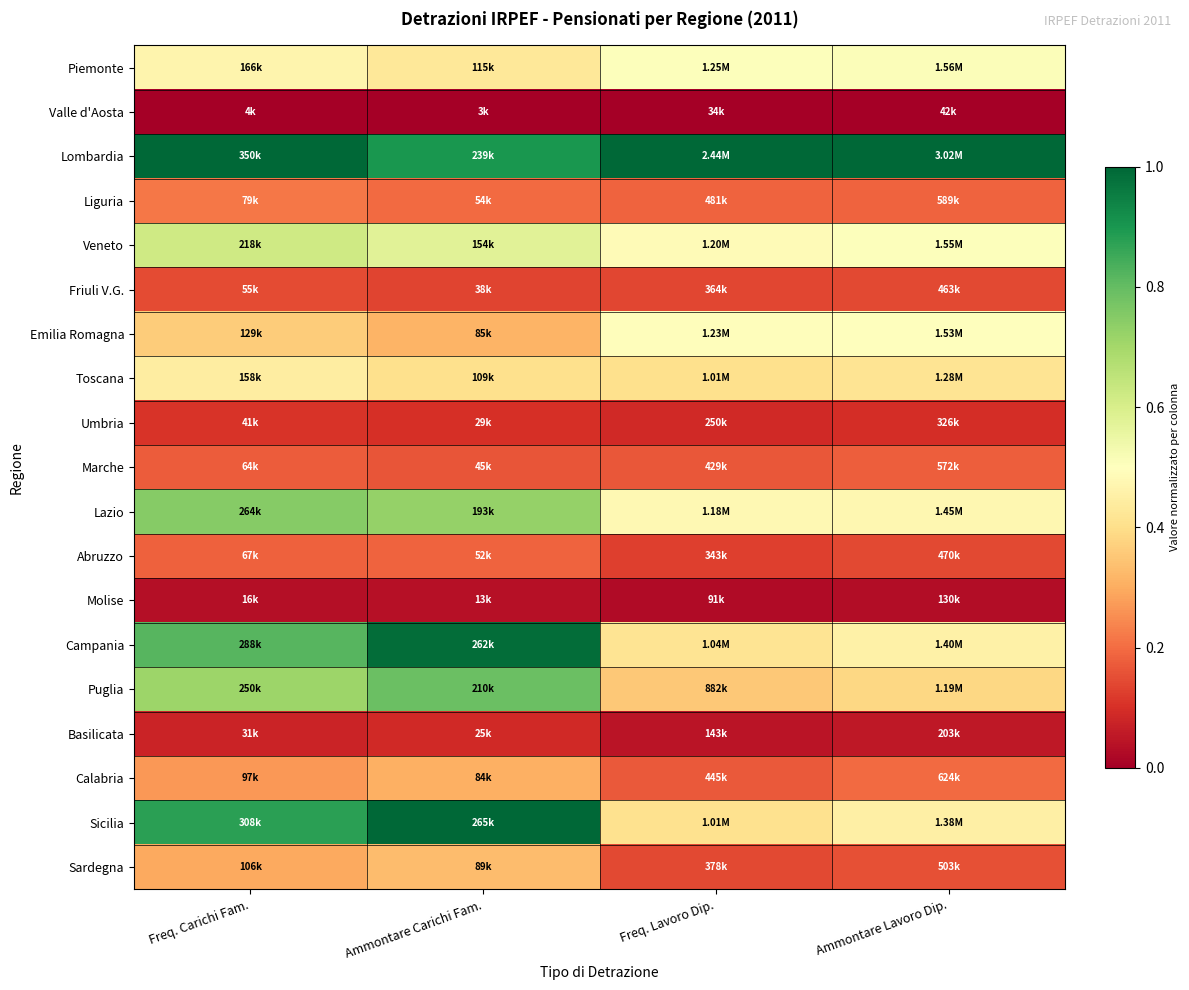

Reading right to left, what are all the values shown in this chart?

Piemonte: Ammontare Lavoro Dip.=0.5	Freq. Lavoro Dip.=0.5	Ammontare Carichi Fam.=0.4	Freq. Carichi Fam.=0.5
Valle d'Aosta: Ammontare Lavoro Dip.=0.0	Freq. Lavoro Dip.=0.0	Ammontare Carichi Fam.=0.0	Freq. Carichi Fam.=0.0
Lombardia: Ammontare Lavoro Dip.=1.0	Freq. Lavoro Dip.=1.0	Ammontare Carichi Fam.=0.9	Freq. Carichi Fam.=1.0
Liguria: Ammontare Lavoro Dip.=0.2	Freq. Lavoro Dip.=0.2	Ammontare Carichi Fam.=0.2	Freq. Carichi Fam.=0.2
Veneto: Ammontare Lavoro Dip.=0.5	Freq. Lavoro Dip.=0.5	Ammontare Carichi Fam.=0.6	Freq. Carichi Fam.=0.6
Friuli V.G.: Ammontare Lavoro Dip.=0.1	Freq. Lavoro Dip.=0.1	Ammontare Carichi Fam.=0.1	Freq. Carichi Fam.=0.1
Emilia Romagna: Ammontare Lavoro Dip.=0.5	Freq. Lavoro Dip.=0.5	Ammontare Carichi Fam.=0.3	Freq. Carichi Fam.=0.4
Toscana: Ammontare Lavoro Dip.=0.4	Freq. Lavoro Dip.=0.4	Ammontare Carichi Fam.=0.4	Freq. Carichi Fam.=0.4
Umbria: Ammontare Lavoro Dip.=0.1	Freq. Lavoro Dip.=0.1	Ammontare Carichi Fam.=0.1	Freq. Carichi Fam.=0.1
Marche: Ammontare Lavoro Dip.=0.2	Freq. Lavoro Dip.=0.2	Ammontare Carichi Fam.=0.2	Freq. Carichi Fam.=0.2
Lazio: Ammontare Lavoro Dip.=0.5	Freq. Lavoro Dip.=0.5	Ammontare Carichi Fam.=0.7	Freq. Carichi Fam.=0.7
Abruzzo: Ammontare Lavoro Dip.=0.1	Freq. Lavoro Dip.=0.1	Ammontare Carichi Fam.=0.2	Freq. Carichi Fam.=0.2
Molise: Ammontare Lavoro Dip.=0.0	Freq. Lavoro Dip.=0.0	Ammontare Carichi Fam.=0.0	Freq. Carichi Fam.=0.0
Campania: Ammontare Lavoro Dip.=0.5	Freq. Lavoro Dip.=0.4	Ammontare Carichi Fam.=1.0	Freq. Carichi Fam.=0.8
Puglia: Ammontare Lavoro Dip.=0.4	Freq. Lavoro Dip.=0.4	Ammontare Carichi Fam.=0.8	Freq. Carichi Fam.=0.7
Basilicata: Ammontare Lavoro Dip.=0.1	Freq. Lavoro Dip.=0.0	Ammontare Carichi Fam.=0.1	Freq. Carichi Fam.=0.1
Calabria: Ammontare Lavoro Dip.=0.2	Freq. Lavoro Dip.=0.2	Ammontare Carichi Fam.=0.3	Freq. Carichi Fam.=0.3
Sicilia: Ammontare Lavoro Dip.=0.5	Freq. Lavoro Dip.=0.4	Ammontare Carichi Fam.=1.0	Freq. Carichi Fam.=0.9
Sardegna: Ammontare Lavoro Dip.=0.2	Freq. Lavoro Dip.=0.1	Ammontare Carichi Fam.=0.3	Freq. Carichi Fam.=0.3